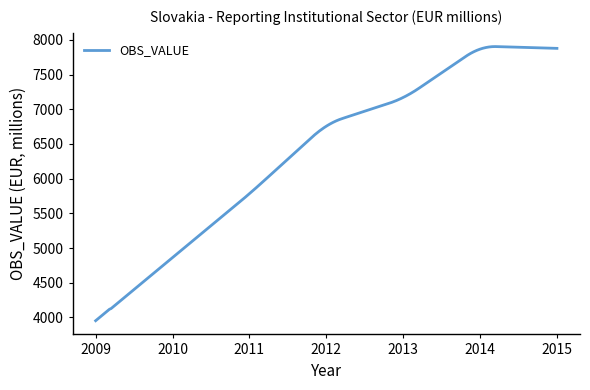

What is the greatest value displayed?

7903.8